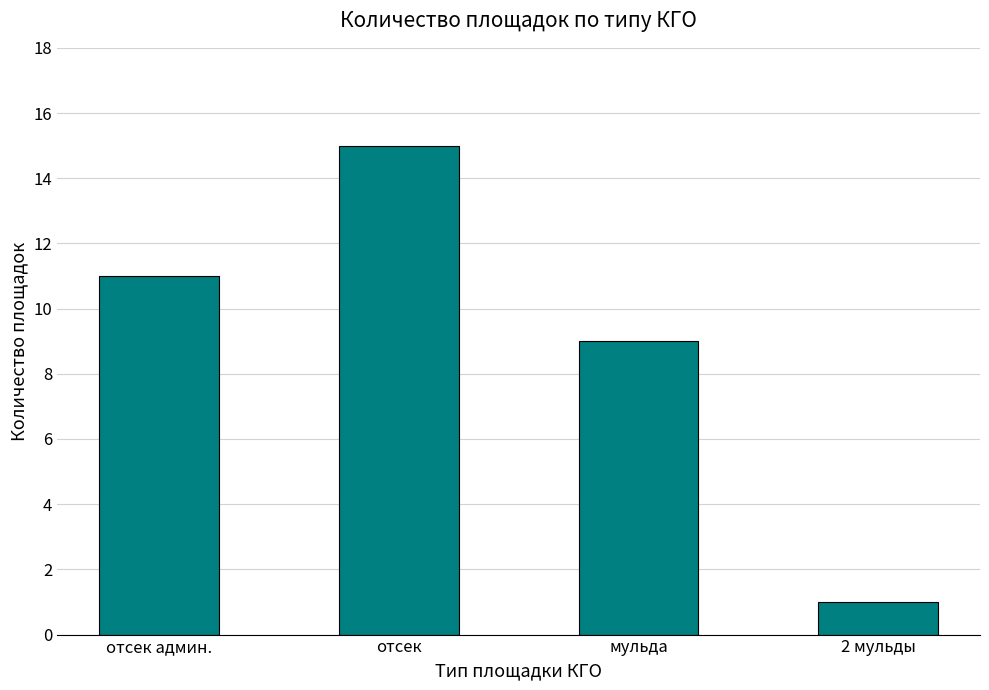

Between мульда and отсек админ., which is larger?

отсек админ.